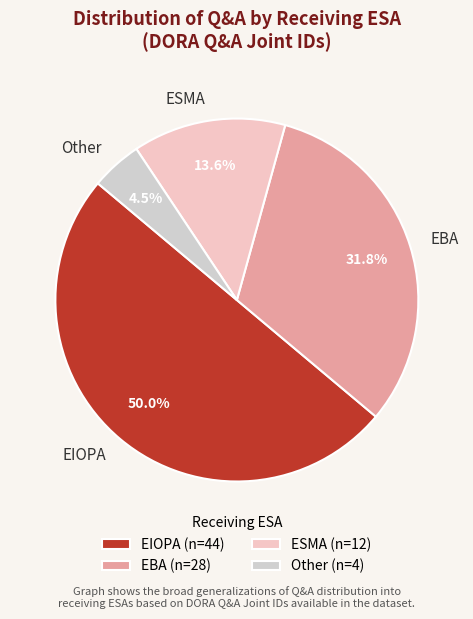

To the nearest percent, what portion does EBA represent?

32%